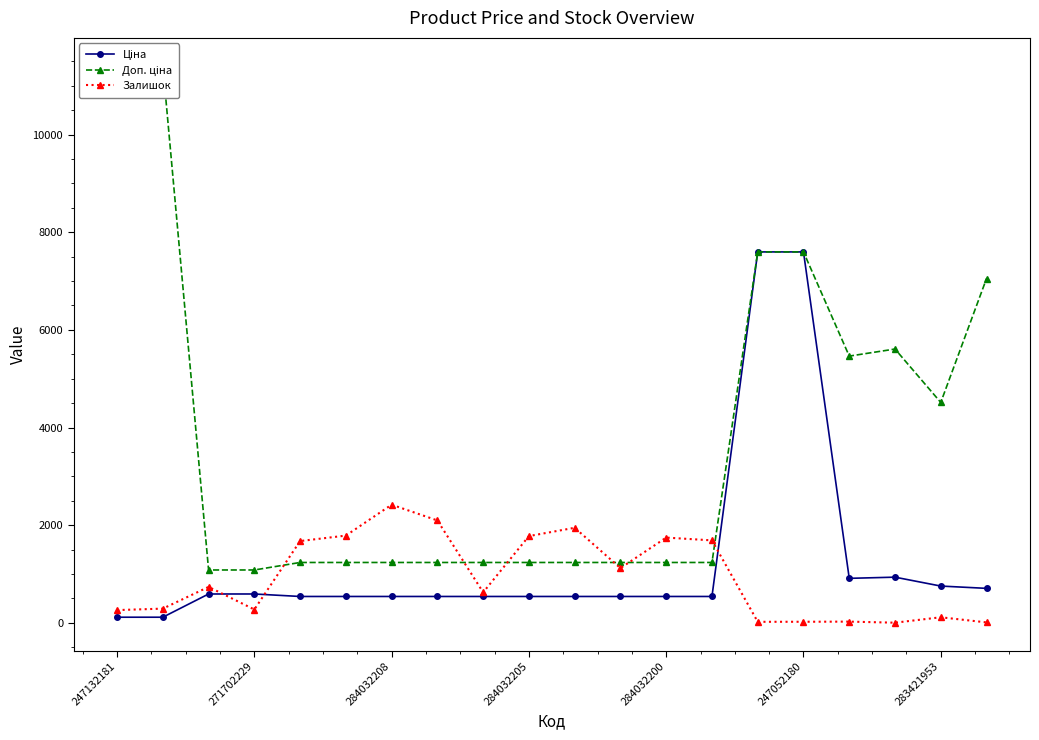

Which category has the lowest value across all series?

17